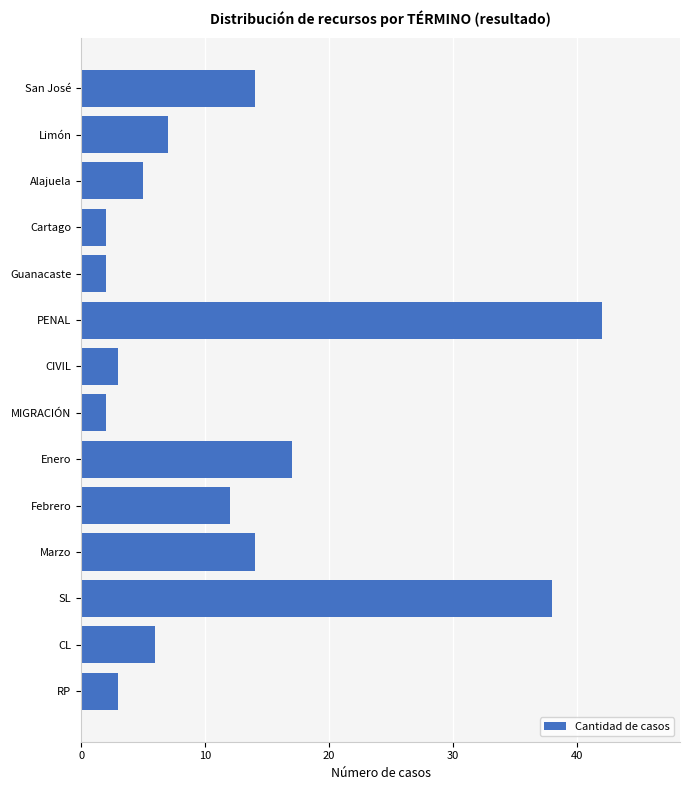

Reading top to bottom, list all the values displayed in this chart.

14	7	5	2	2	42	3	2	17	12	14	38	6	3